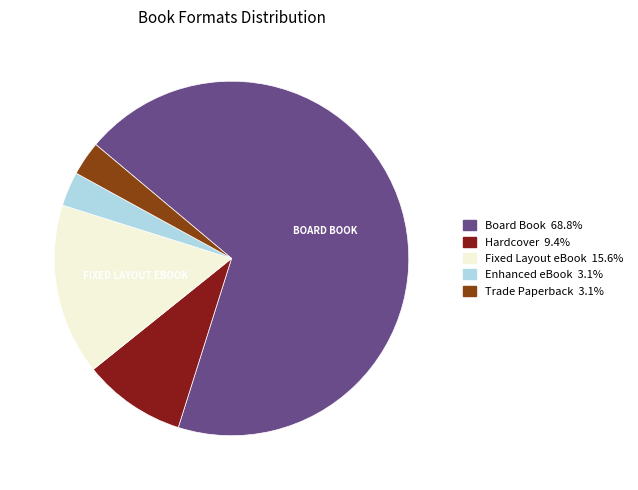

Do Hardcover and Trade Paperback together represent more than half of the pie?

No